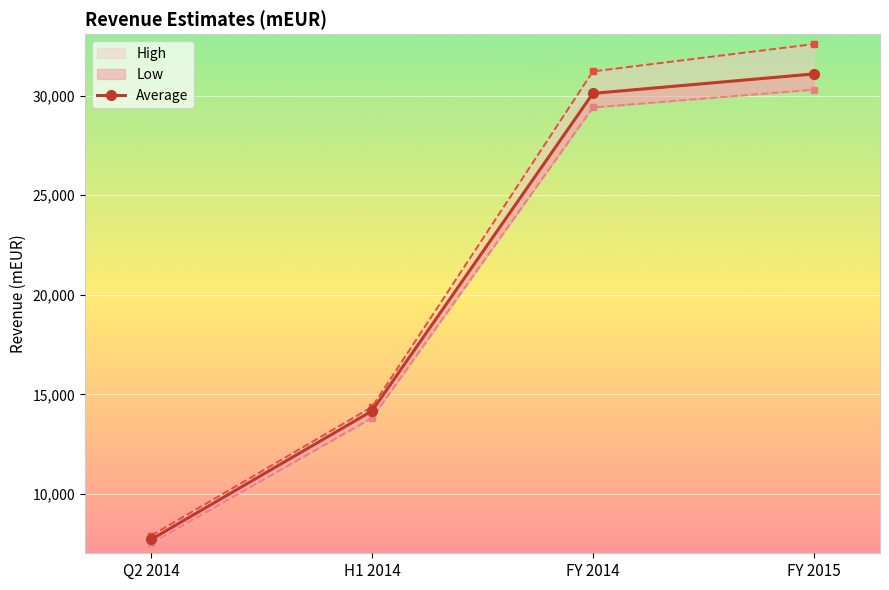

Which category has the lowest value across all series?

Q2 2014